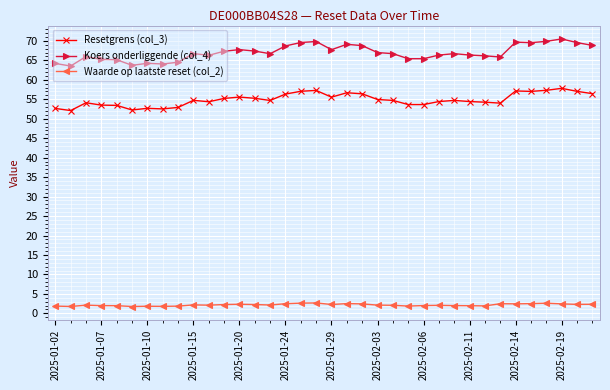

What are all the series names shown in the legend?

Resetgrens (col_3), Koers onderliggende (col_4), Waarde op laatste reset (col_2)